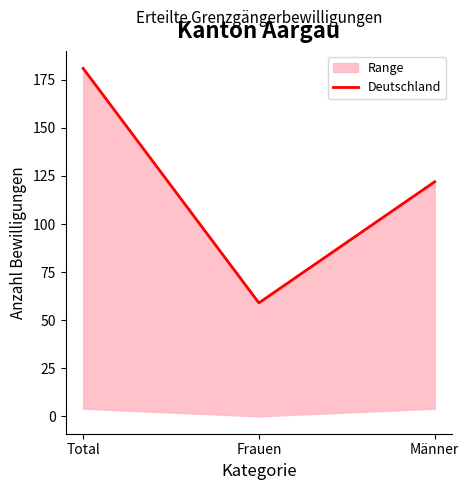

What is the ratio of the value at Total to the value at Männer?

1.5